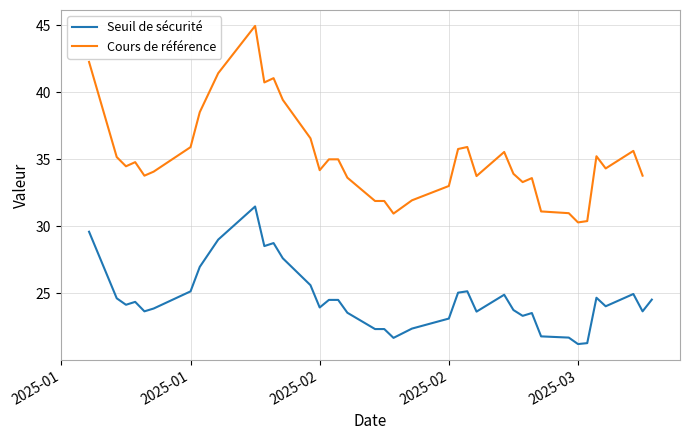

What is the minimum value for Seuil de sécurité?

21.2